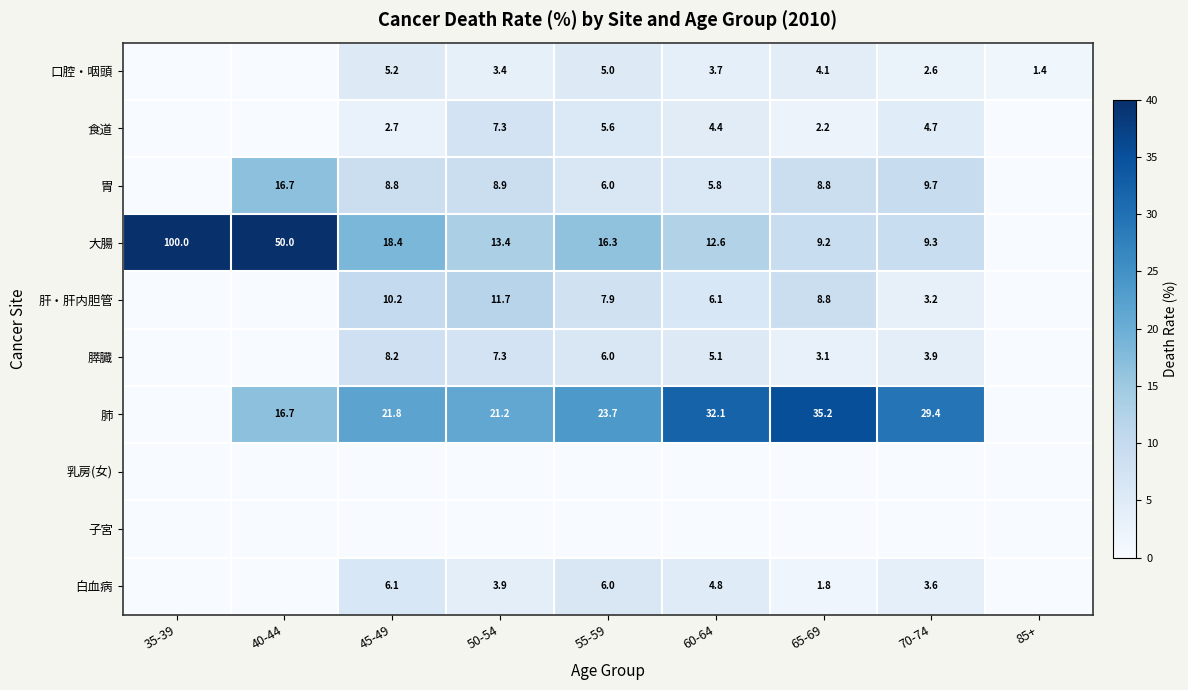

At which category is the sum across all series the highest?

35-39